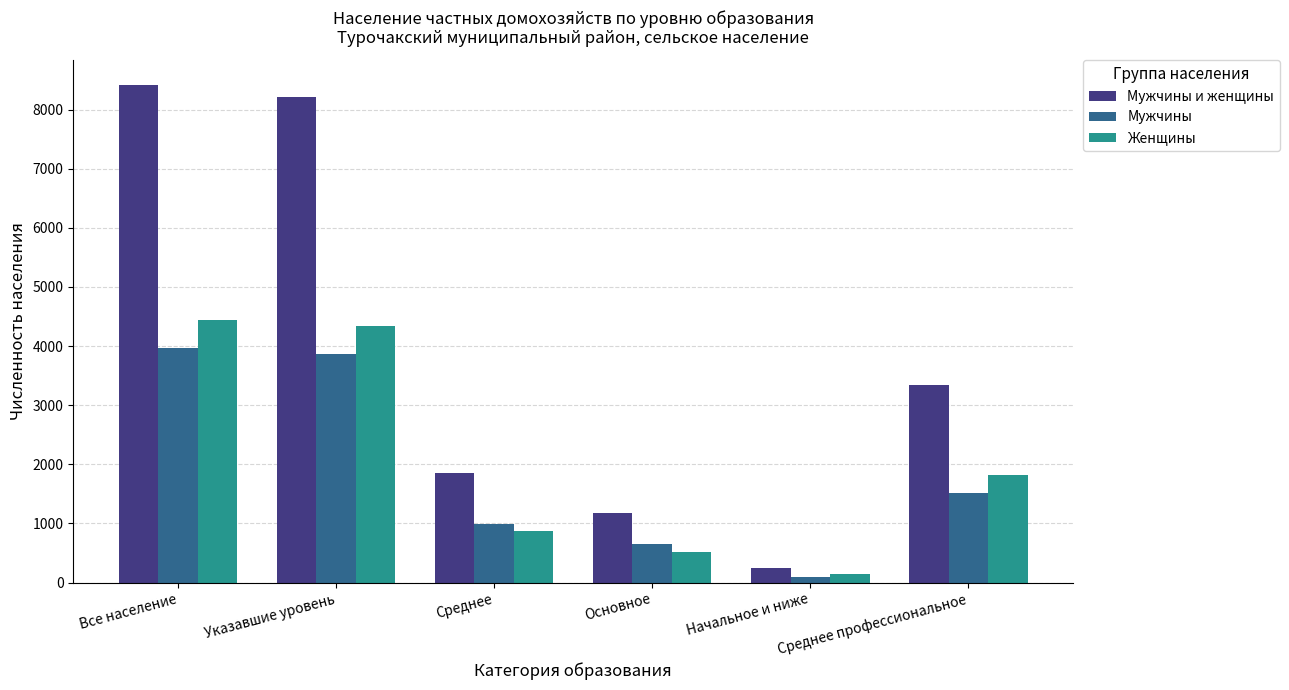

What is the smallest value displayed?

102